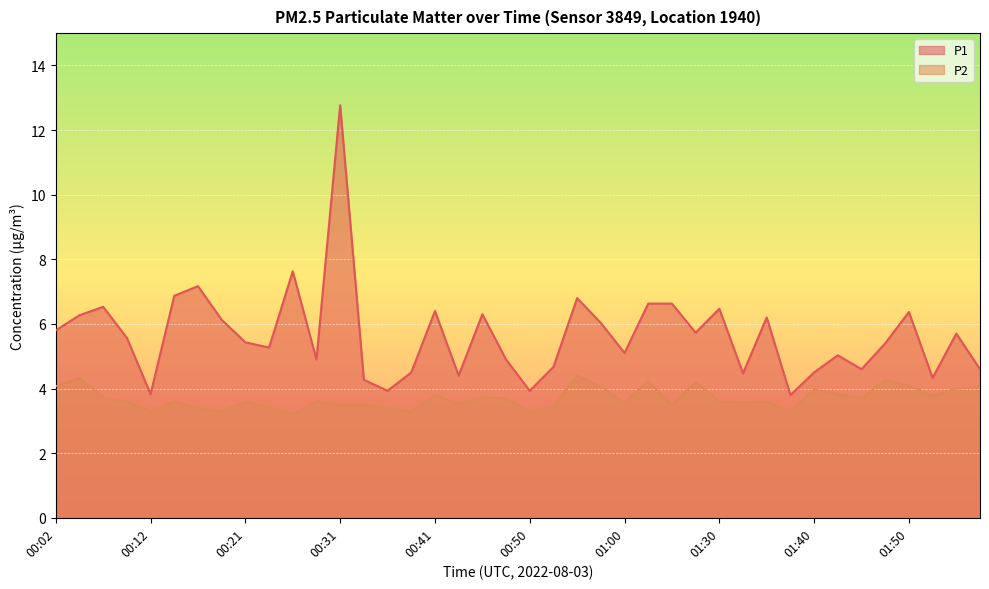

True or false: P1 and P2 intersect in this chart.

False